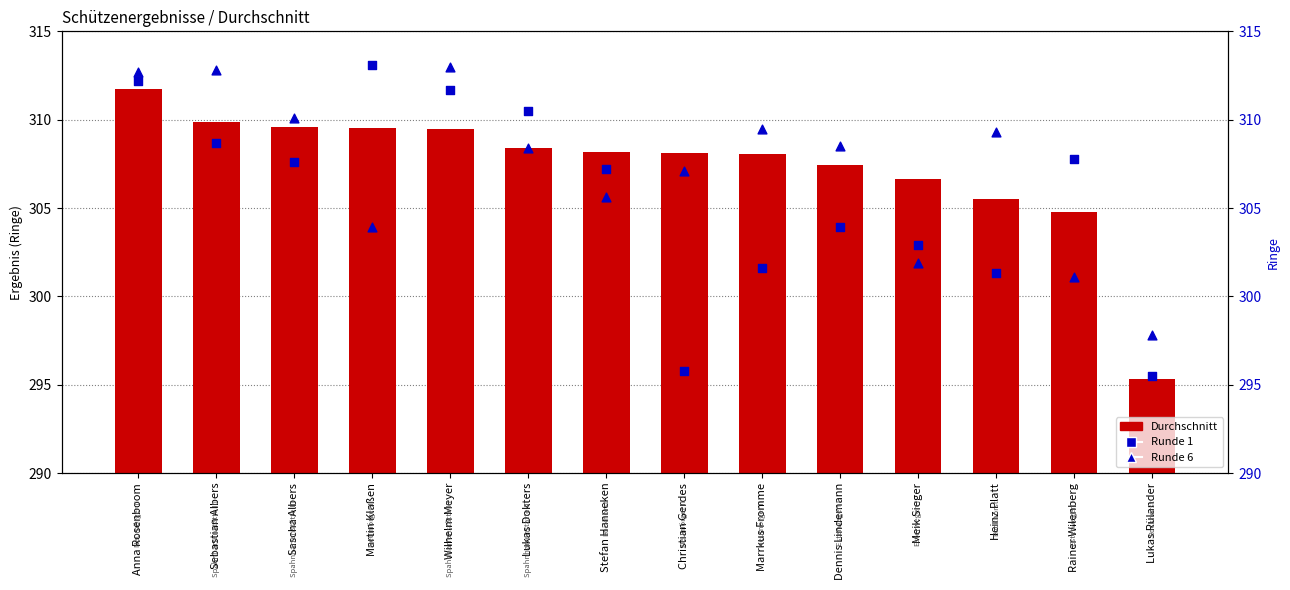

Is the value of Durchschnitt at Heinz Platt greater than the value of Runde 1 at Meik Sieger?

Yes